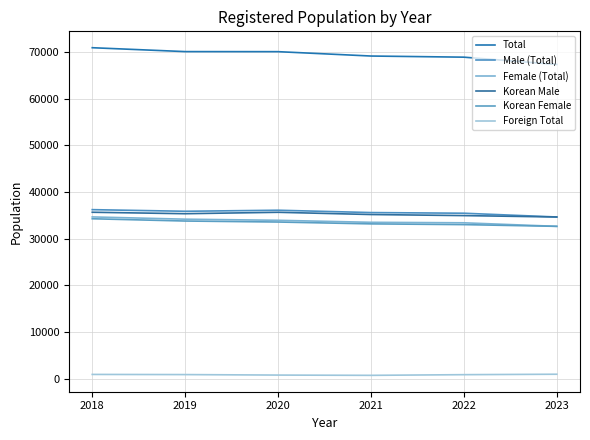

True or false: Male (Total) and Total intersect in this chart.

False